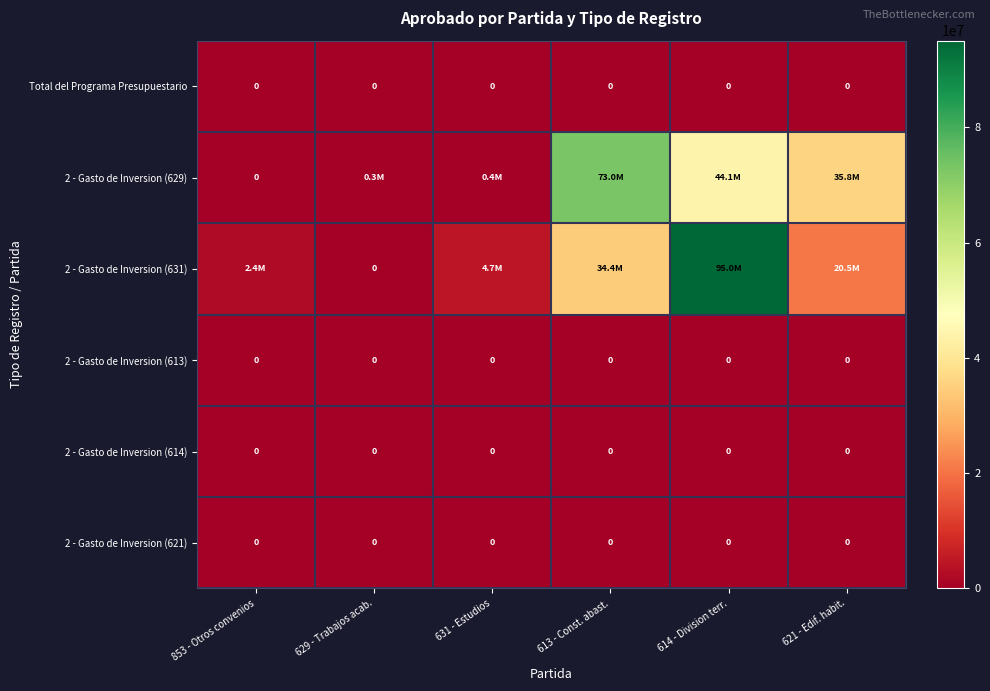

What is the spread (max minus min) of values at 621 - Edif. habit.?

35756328.7